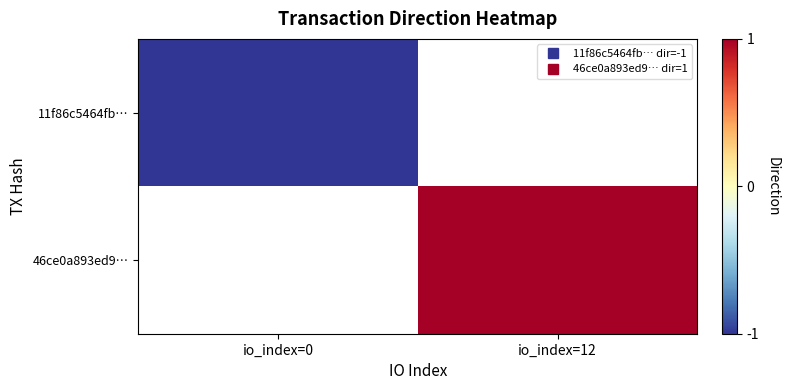

List the series in order of their peak value, lowest first.

11f86c5464fb…, 46ce0a893ed9…